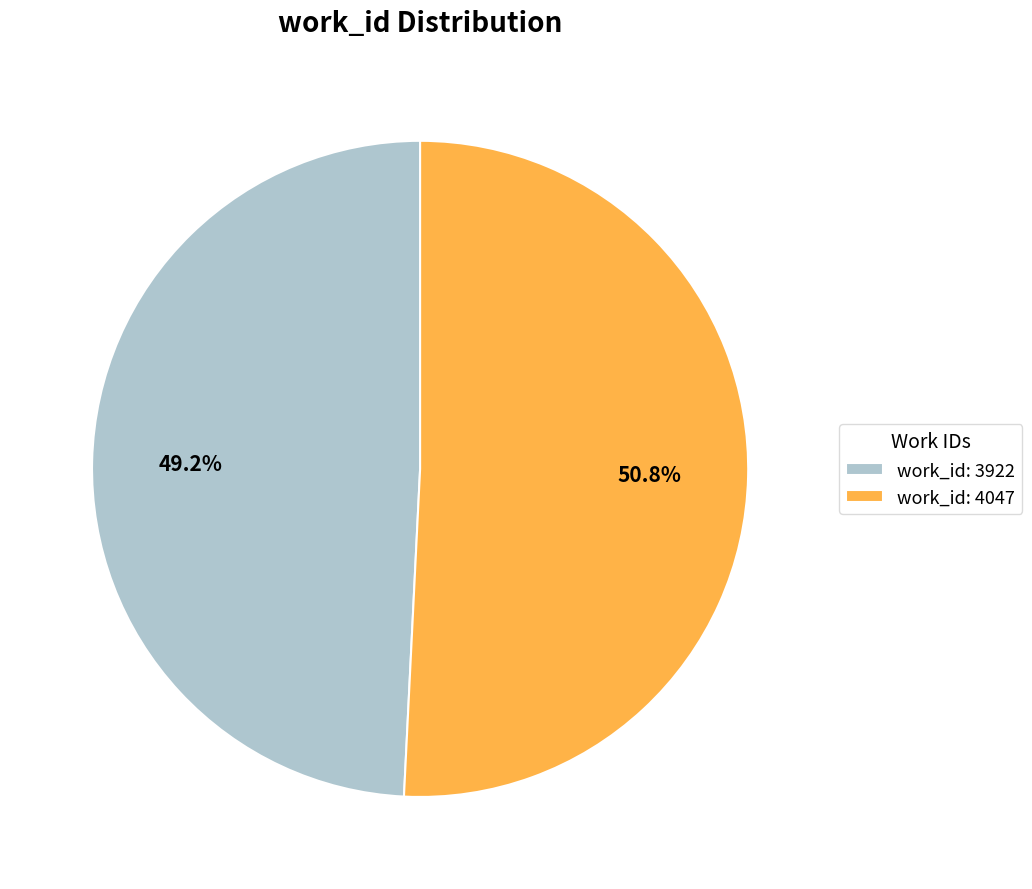

Do work_id: 3922 and work_id: 4047 together represent more than half of the pie?

Yes